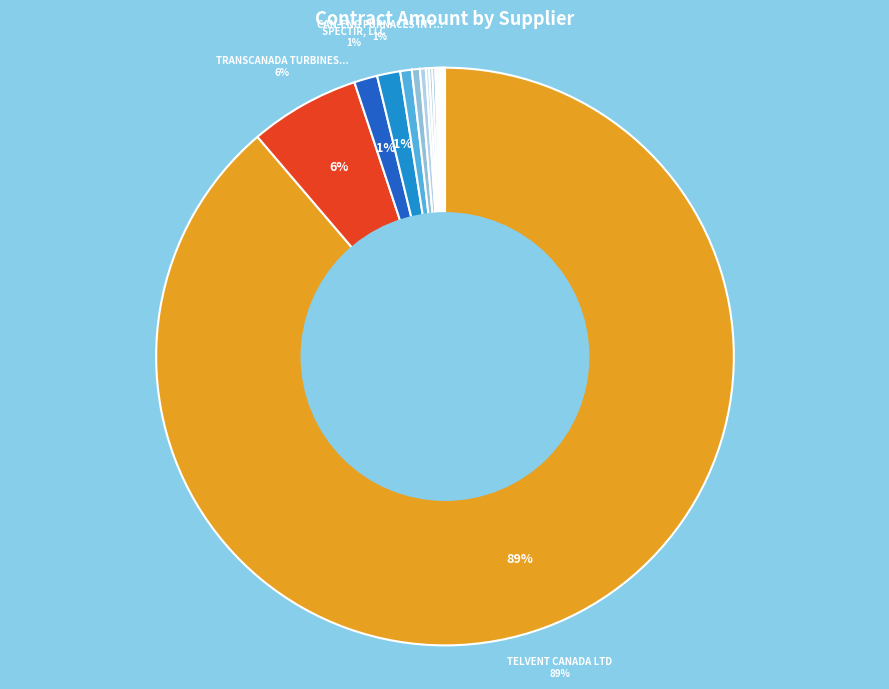

How many slices are in this pie chart?

16